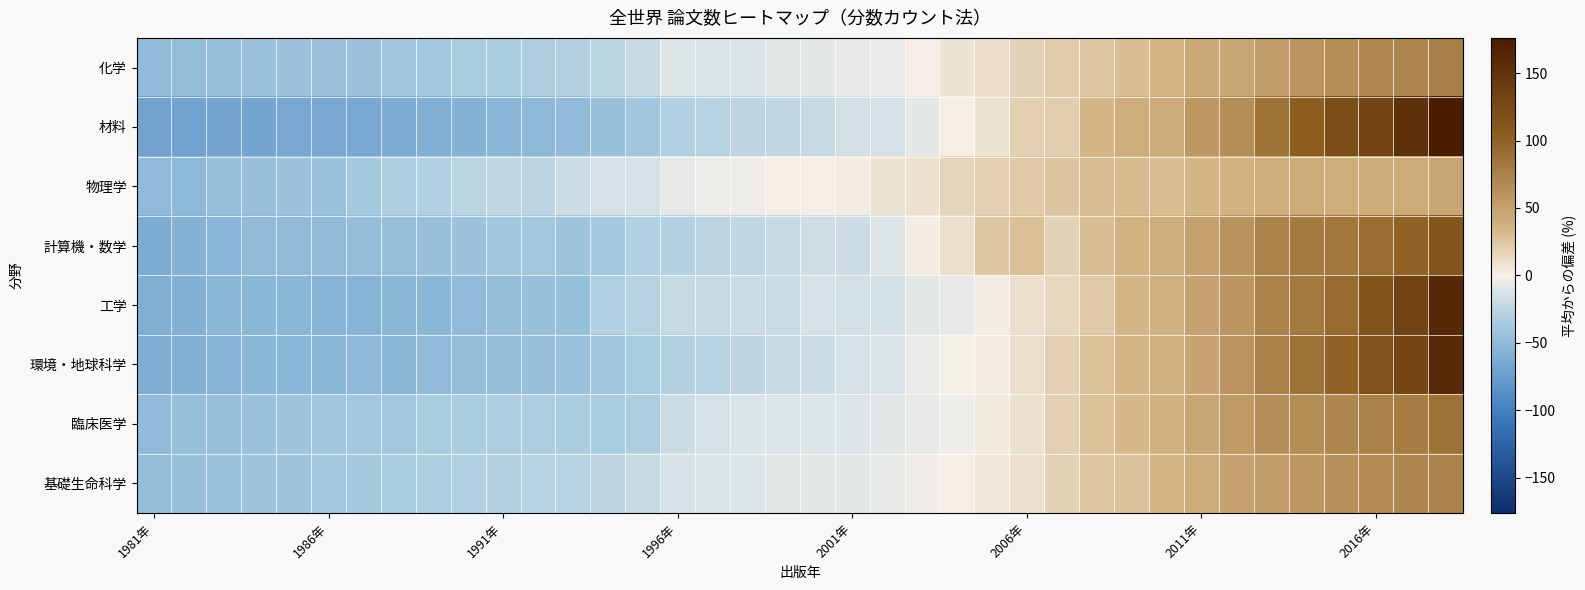

Which series has the widest spread of values?

材料